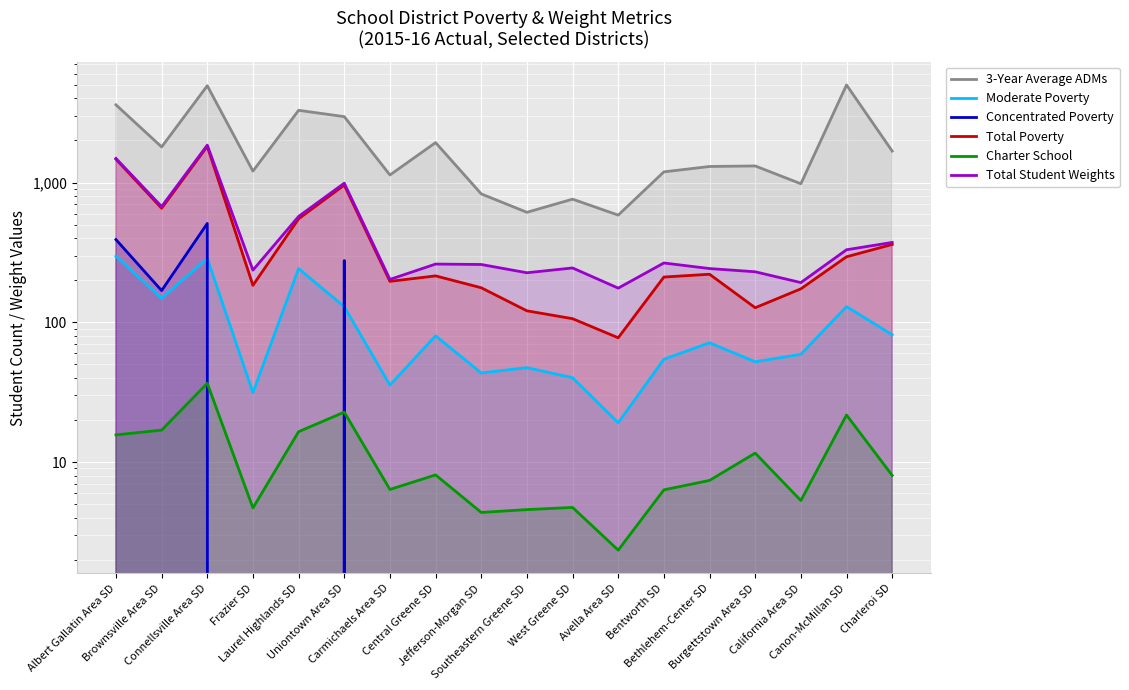

How many lines are shown in the chart?

6